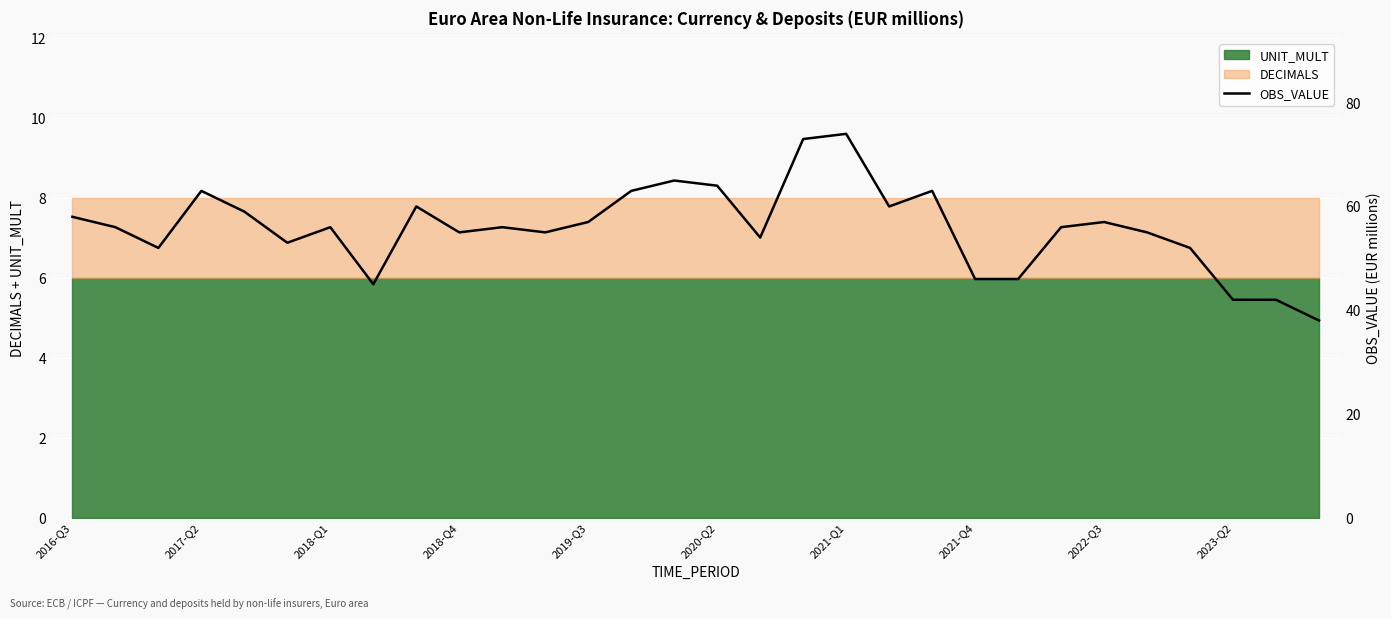

Is it true that the value at 16 is 82.7?

False